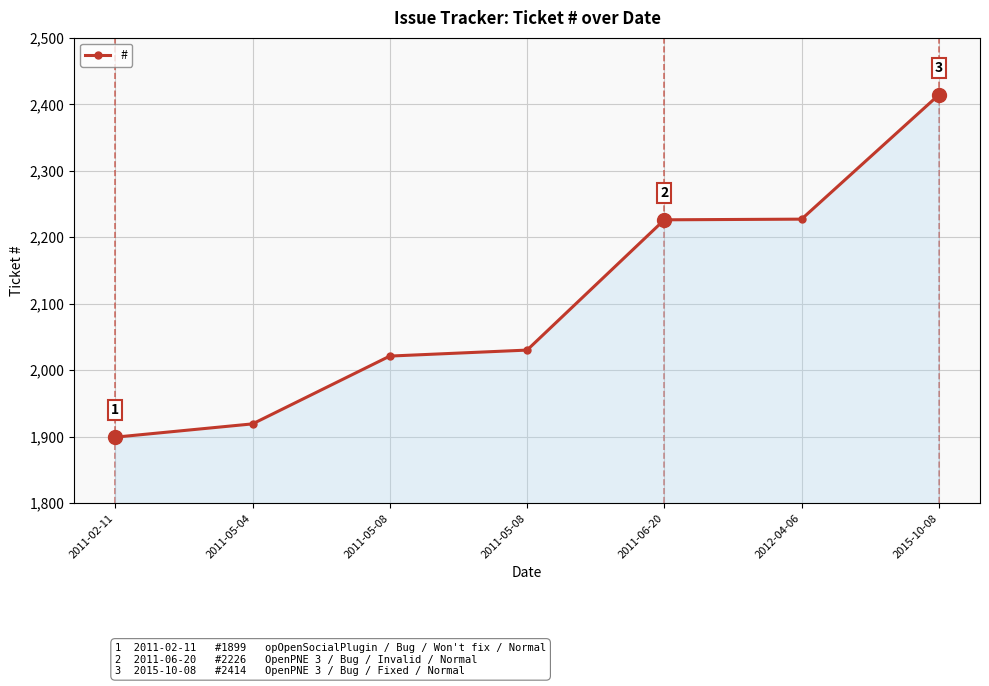

How many lines are shown in the chart?

1